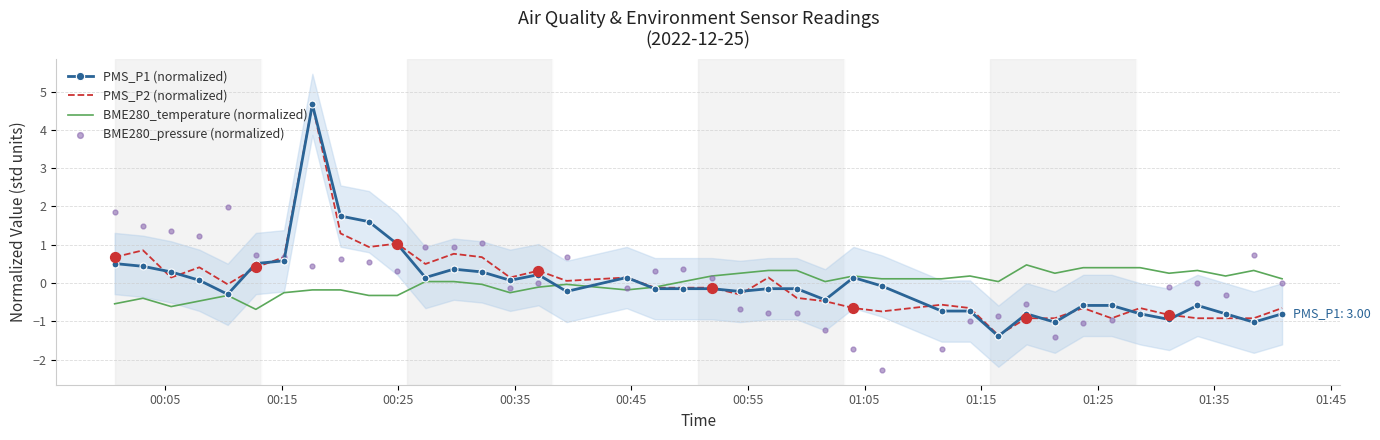

Which series has the largest Y range (max minus min)?

PMS_P1 (normalized)